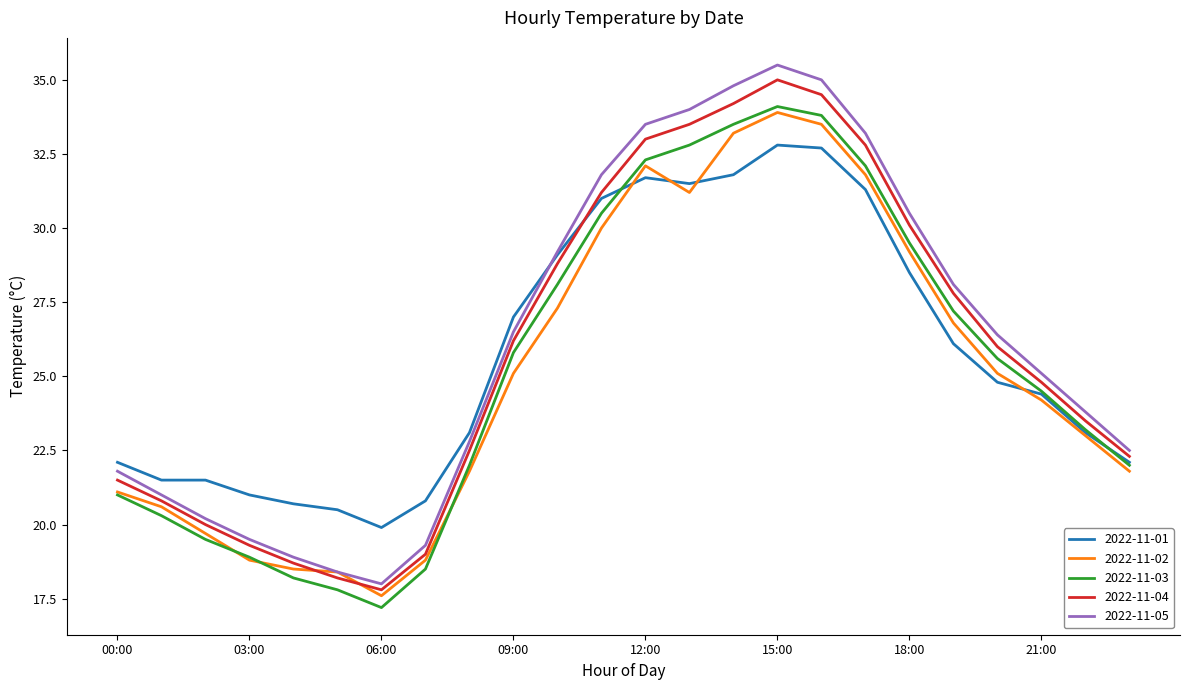

What is the smallest value displayed?

17.2